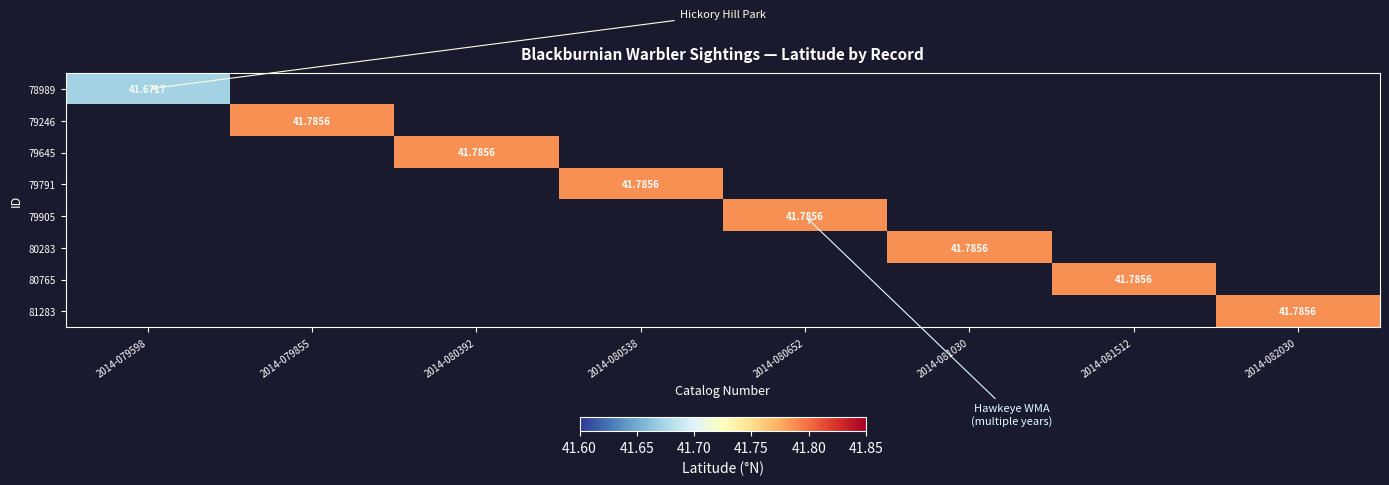

What is the minimum value shown in the chart?

41.7